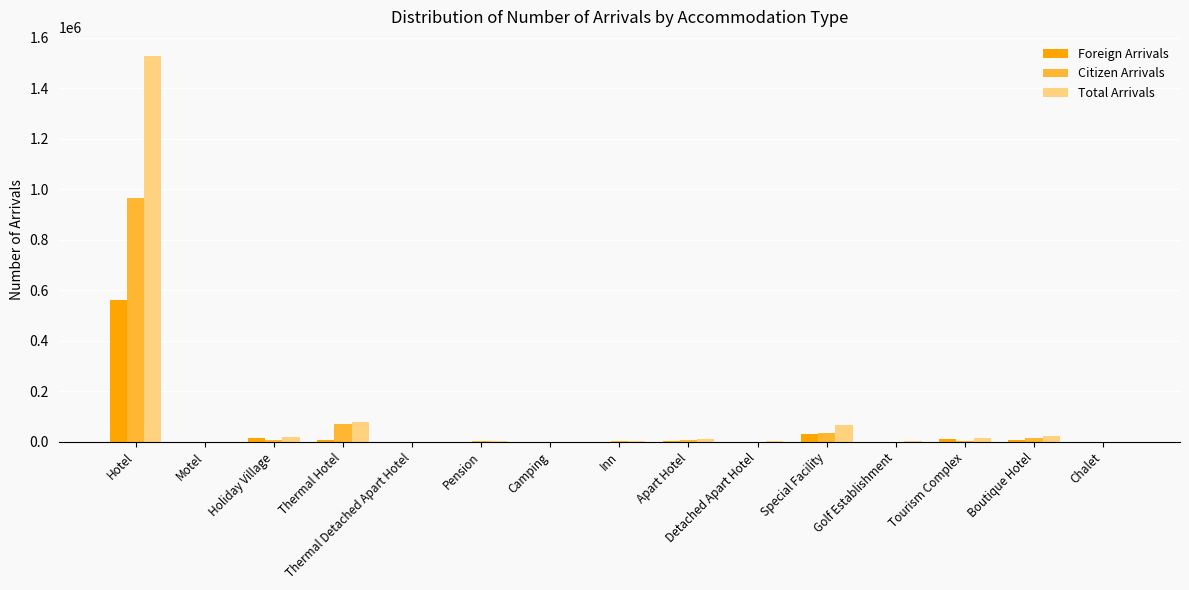

The Citizen Arrivals series shows 71855 at Thermal Hotel. True or false?

True